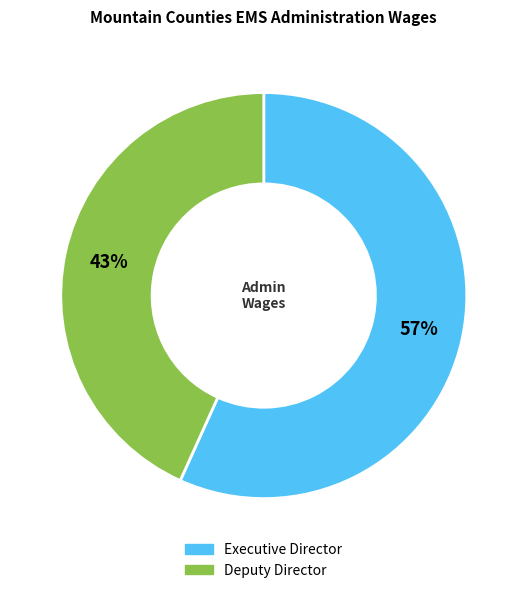

Do Executive Director and Deputy Director together represent more than half of the pie?

Yes